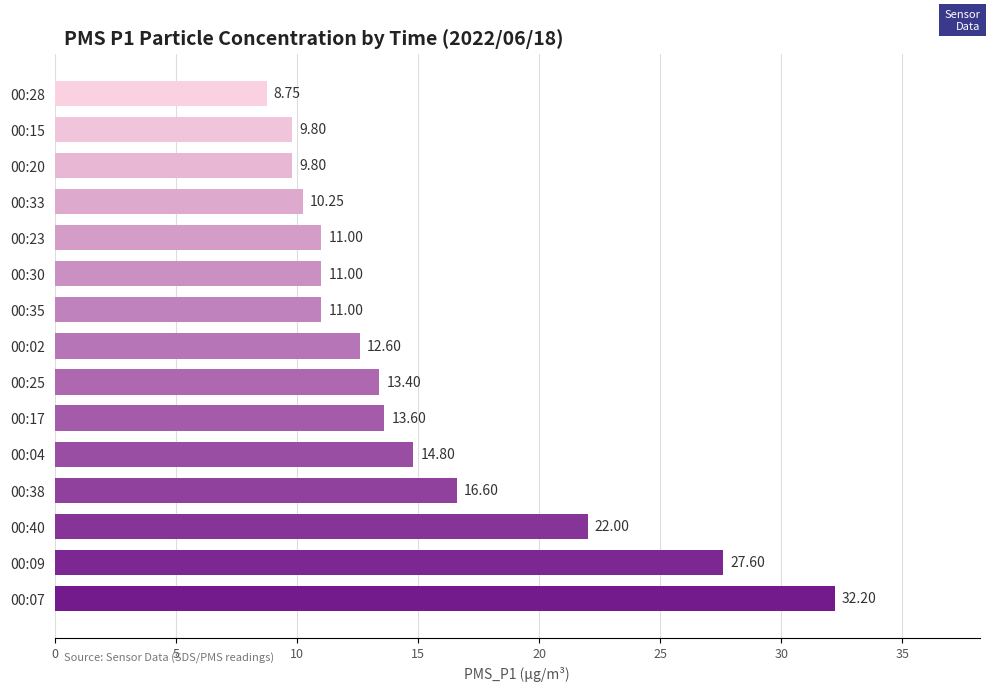

What is the change in value from 00:40 to 00:23?

-11.0